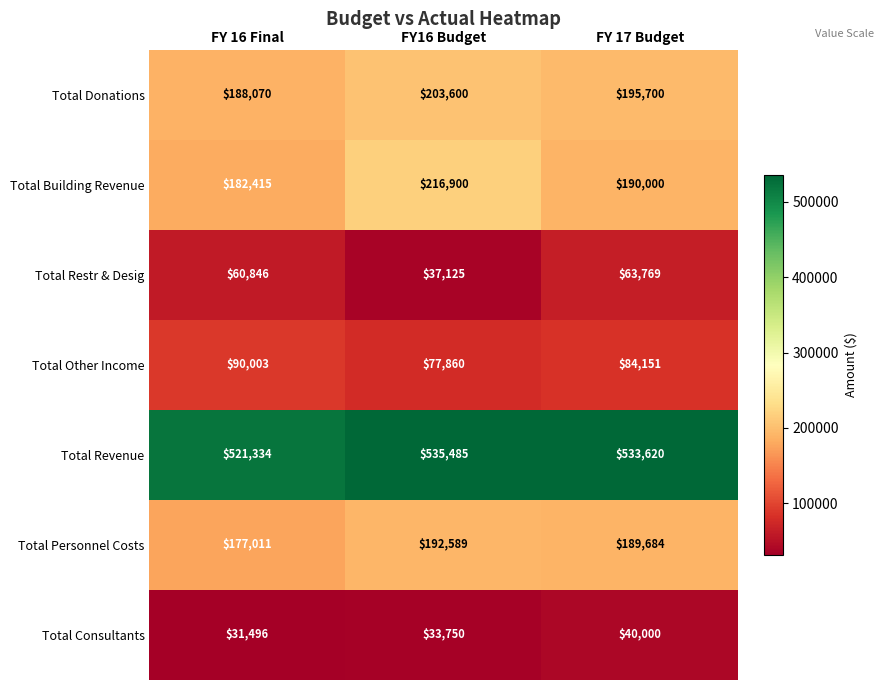

Between FY16 Budget and FY 17 Budget, which series saw the biggest shift?

Total Building Revenue